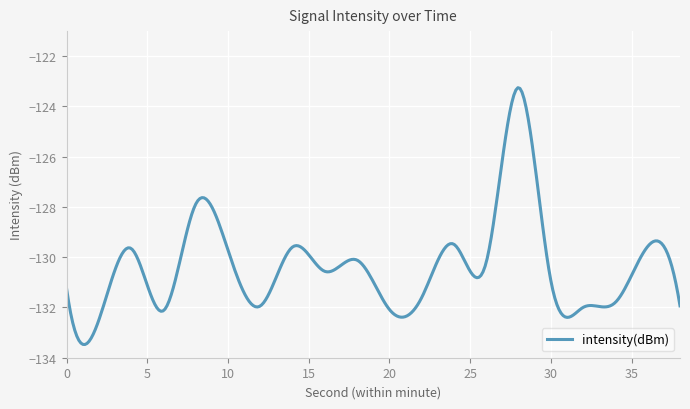

What is the maximum value shown in the chart?

-123.3